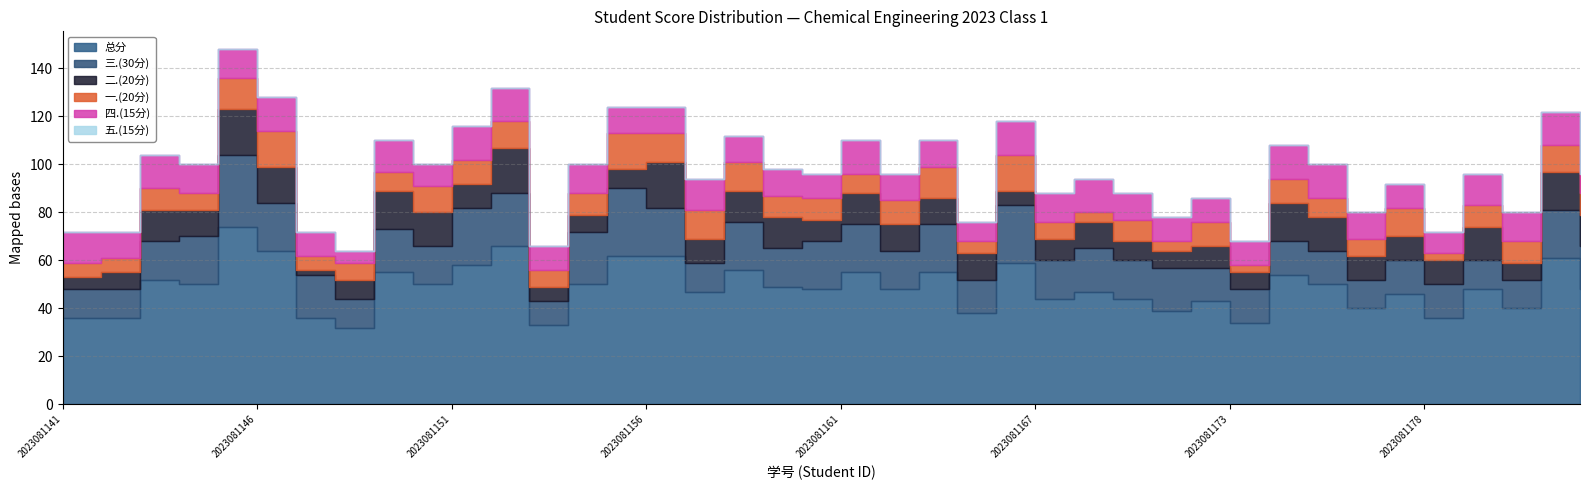

Which series changed the most between 2023081167 and 2023081181?

二.(20分)